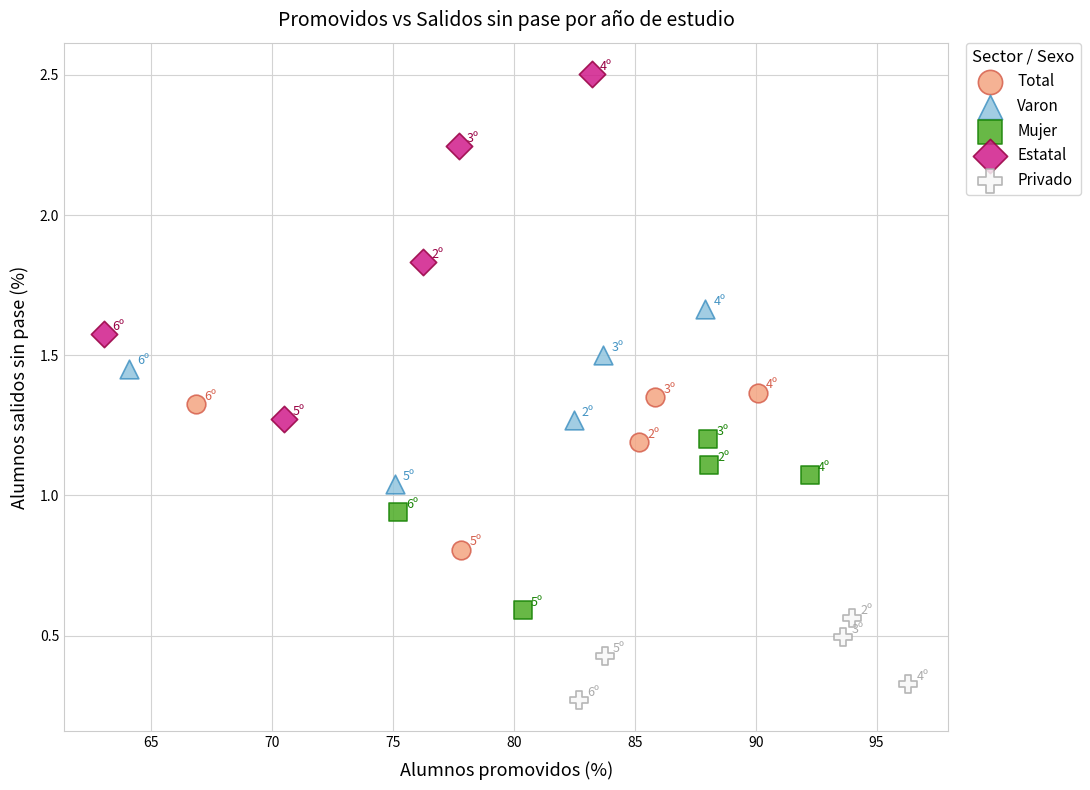

Which series has the largest Y range (max minus min)?

Estatal